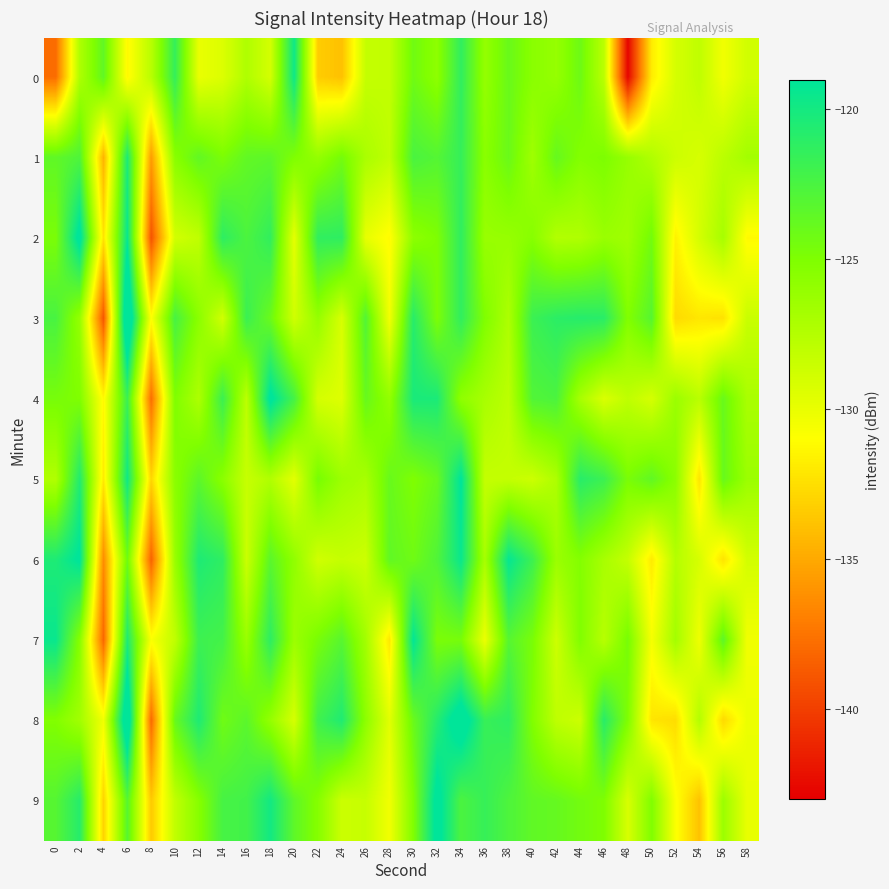

What is the spread (max minus min) of values at 14?

8.2